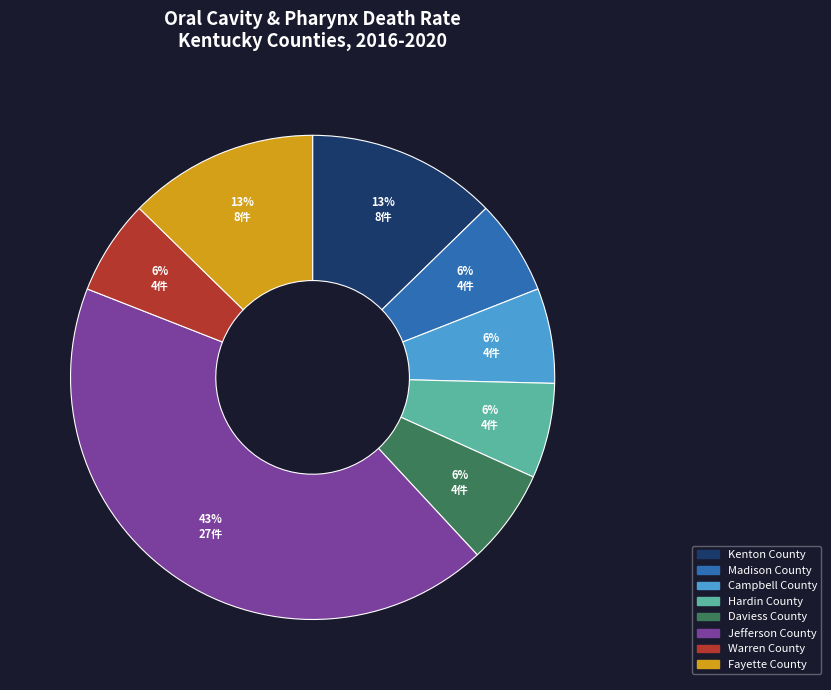

Between Fayette County and Hardin County, which is larger?

Fayette County